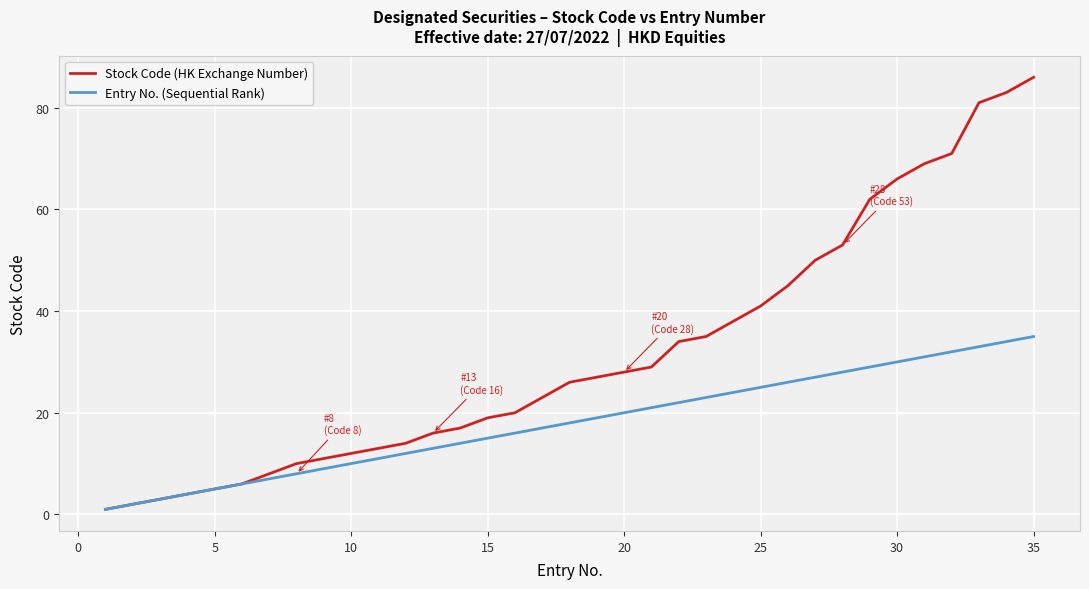

Which series has the largest range (max minus min)?

Stock Code (HK Exchange Number)